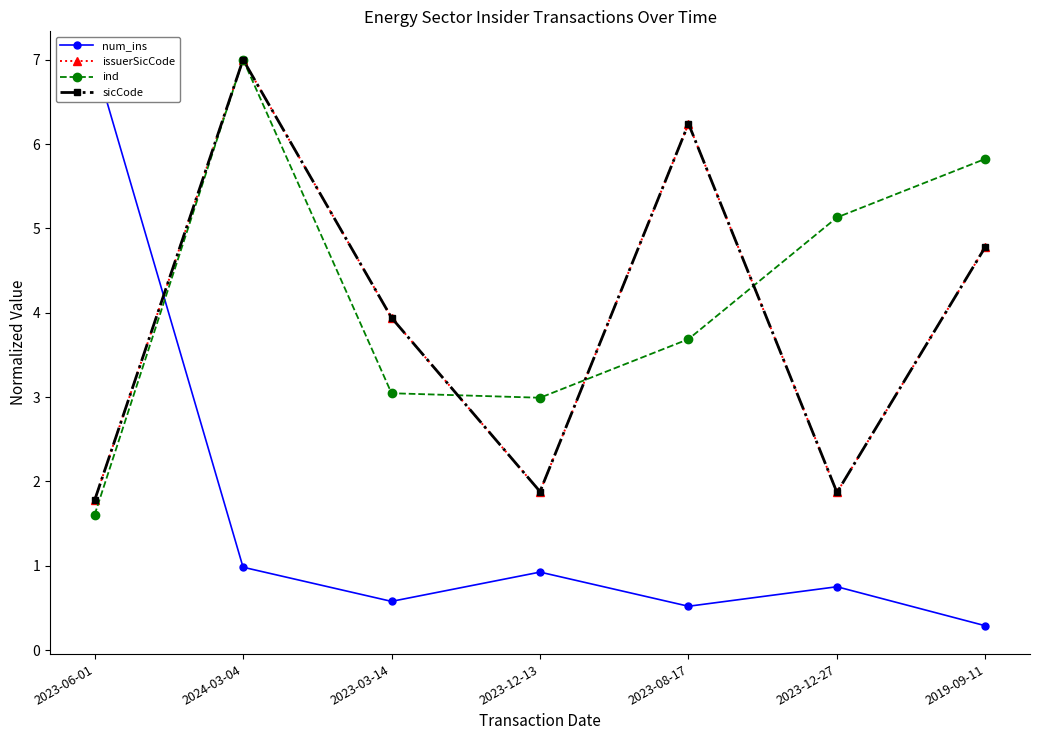

Reading left to right, list all the values displayed in this chart.

num_ins: 2023-06-01=7.0	2024-03-04=1.0	2023-03-14=0.6	2023-12-13=0.9	2023-08-17=0.5	2023-12-27=0.8	2019-09-11=0.3
issuerSicCode: 2023-06-01=1.8	2024-03-04=7.0	2023-03-14=3.9	2023-12-13=1.9	2023-08-17=6.2	2023-12-27=1.9	2019-09-11=4.8
ind: 2023-06-01=1.6	2024-03-04=7.0	2023-03-14=3.0	2023-12-13=3.0	2023-08-17=3.7	2023-12-27=5.1	2019-09-11=5.8
sicCode: 2023-06-01=1.8	2024-03-04=7.0	2023-03-14=3.9	2023-12-13=1.9	2023-08-17=6.2	2023-12-27=1.9	2019-09-11=4.8